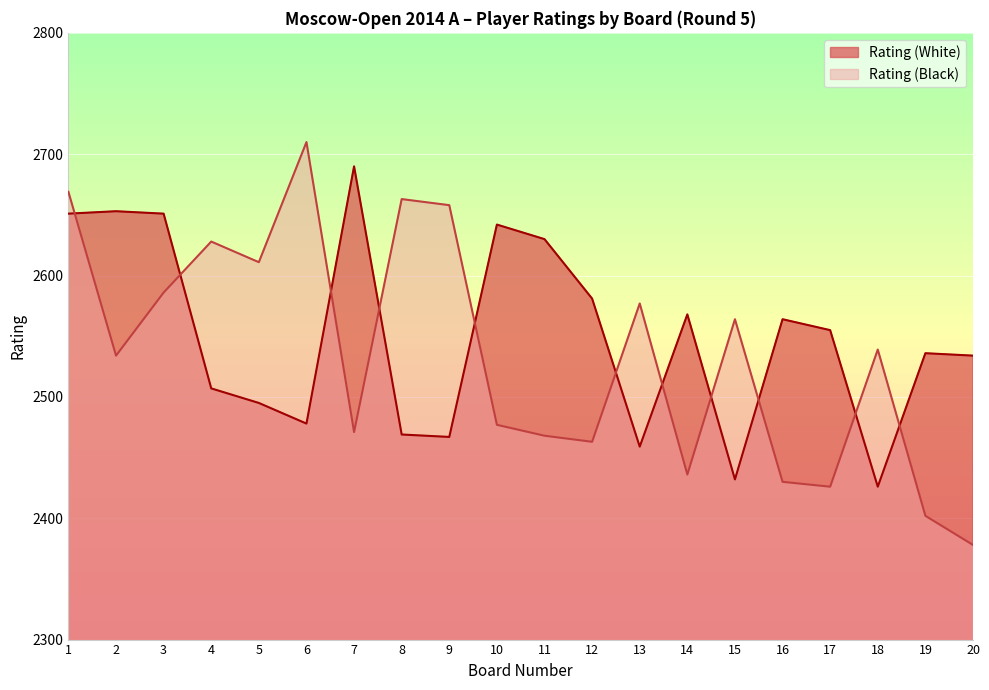

True or false: Rating (Black) and Rating (White) cross at least once.

True